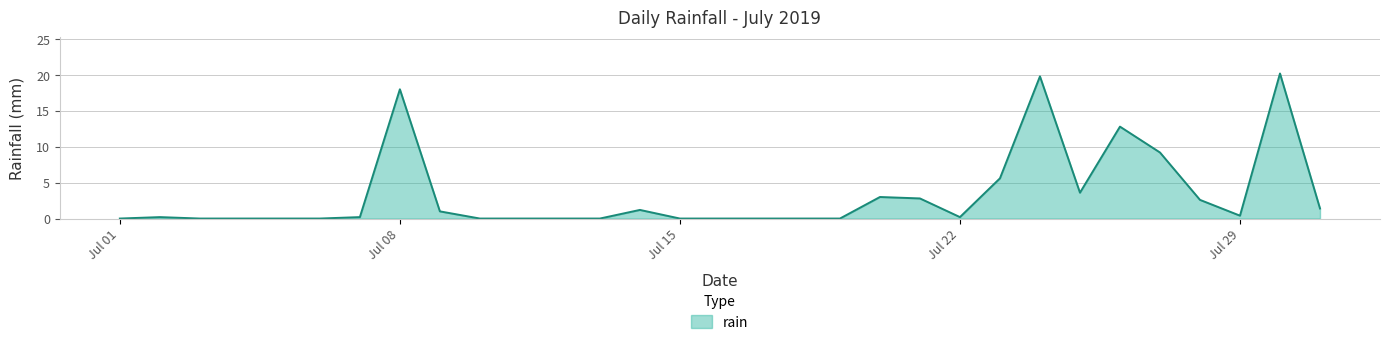

What is the difference between the maximum and minimum values?

20.2